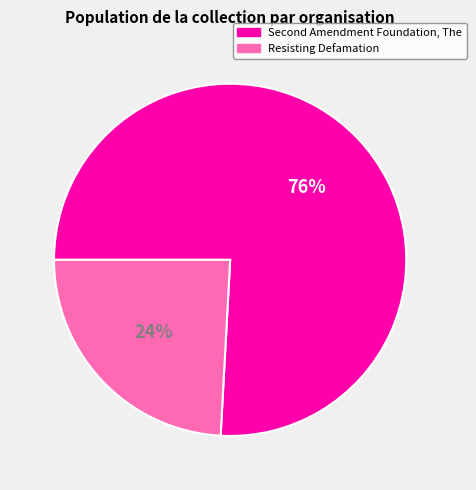

Which slice is the smallest?

Resisting Defamation